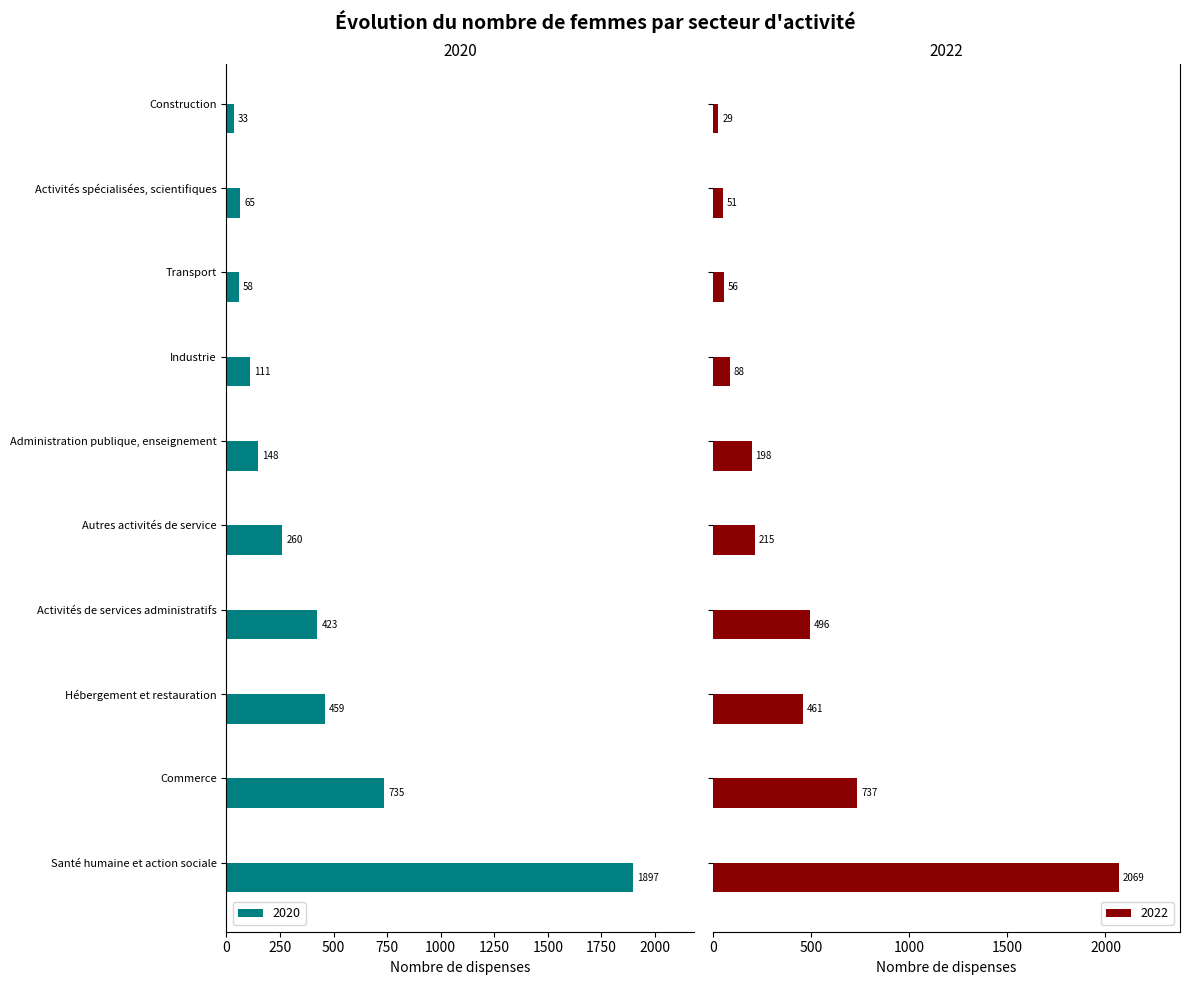

Between Santé humaine et action sociale and Hébergement et restauration, which is larger?

Santé humaine et action sociale